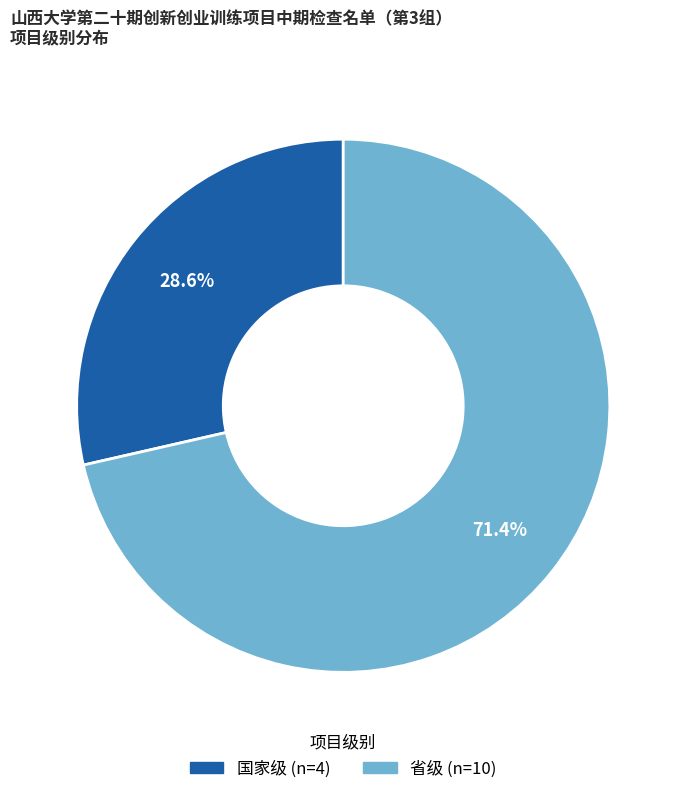

The 国家级 slice represents 18% of the pie. True or false?

False